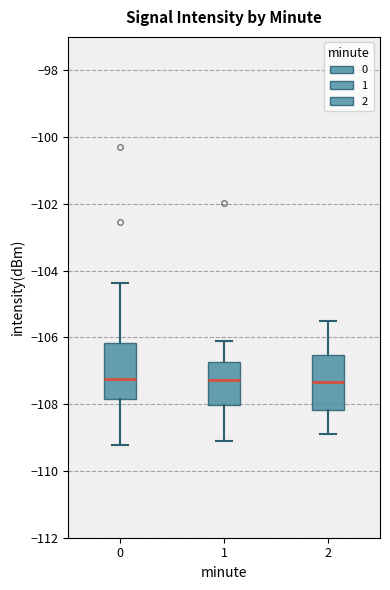

Reading left to right, transcribe this box plot: for each box, give where its median line is, the range the box spans, and where its two whiskers end, as read against the y-axis. The values are not printed on the chart, so give them approximately, as read against the axis.

0: median -107.2, box -107.8 to -106.2, whiskers -109.2 to -104.4
1: median -107.2, box -108.0 to -106.8, whiskers -109.0 to -106.0
2: median -107.4, box -108.2 to -106.6, whiskers -108.8 to -105.4